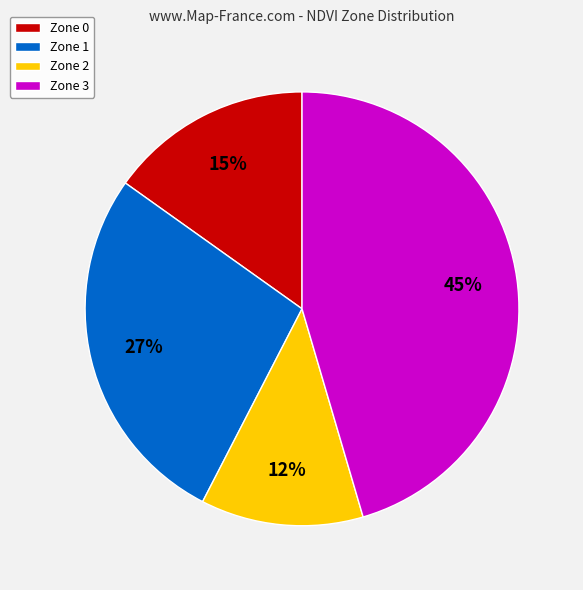

True or false: Zone 3 accounts for 45% of the total.

True